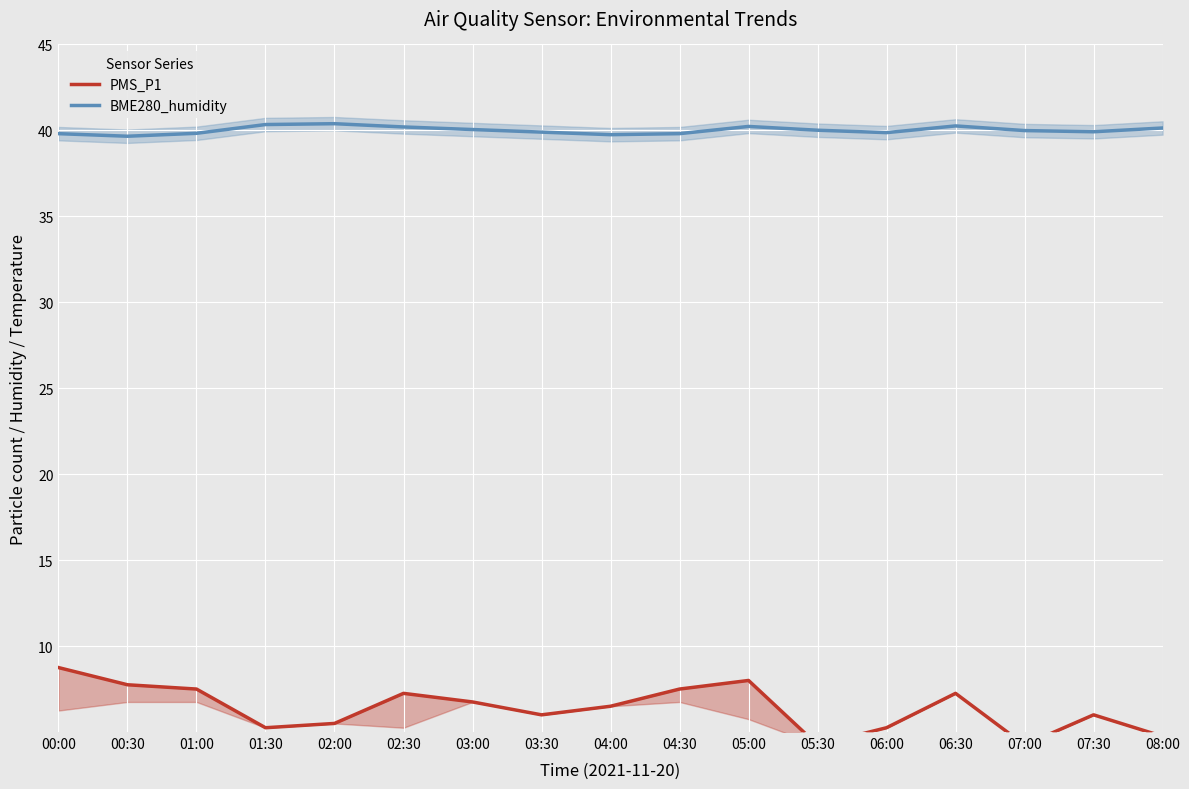

Where is the first local maximum for BME280_humidity?

02:00